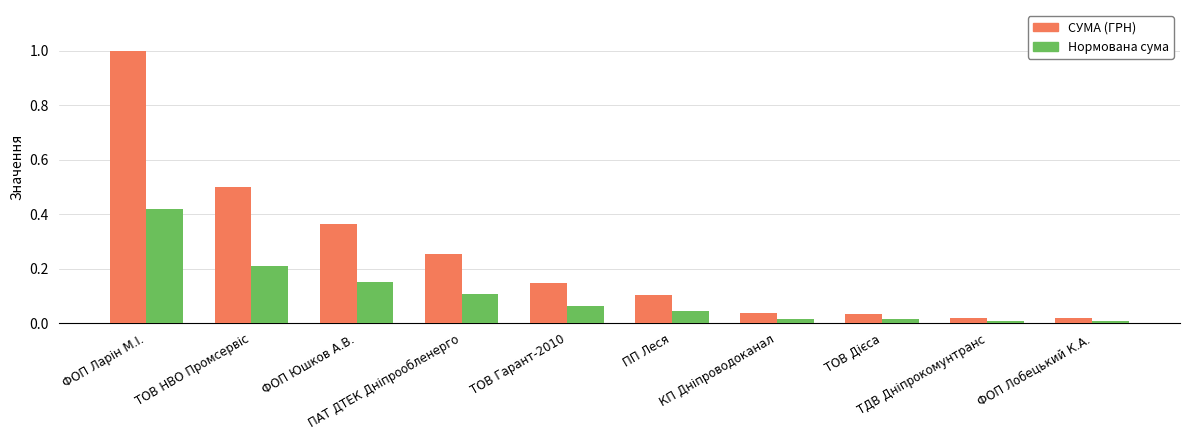

List the series in order of their peak value, highest first.

СУМА (ГРН), Нормована сума